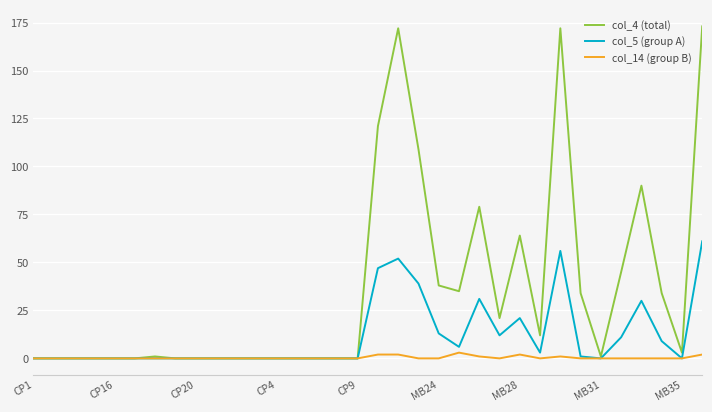

What is the difference between the maximum and minimum values in the col_4 (total) series?

173